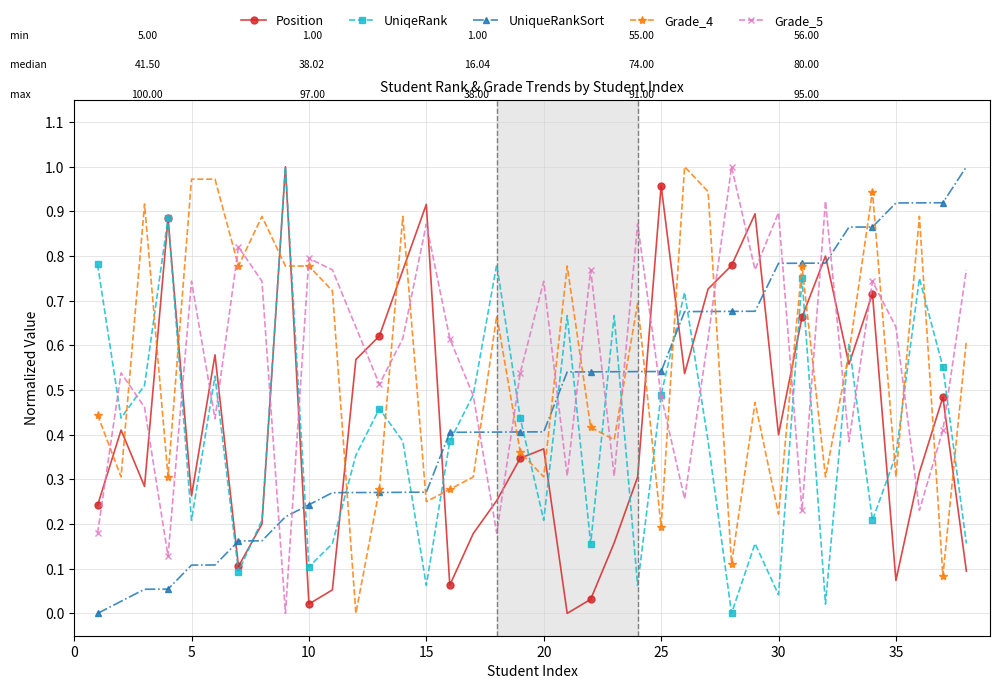

How many interior local valleys does the Position series have?

10